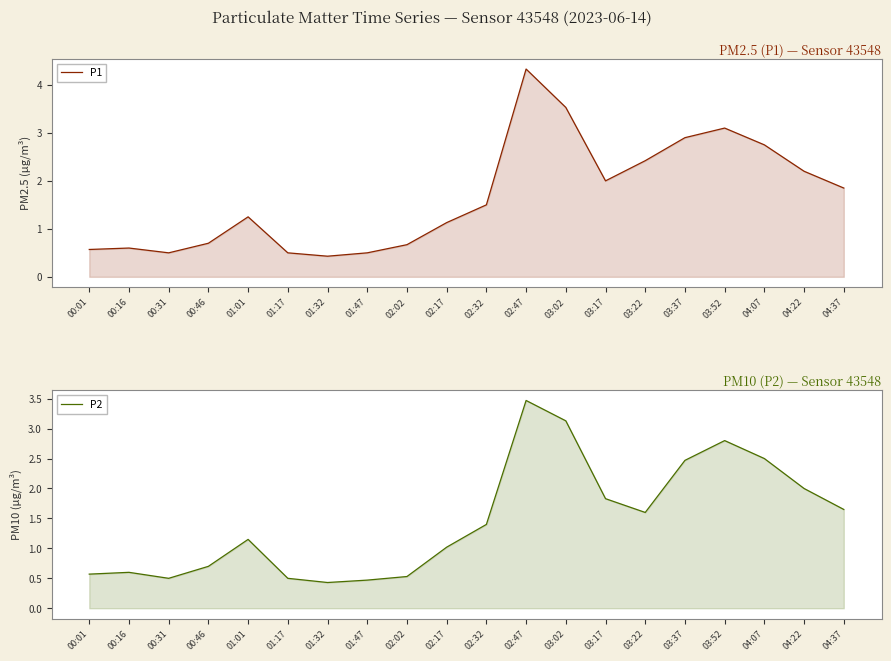

The value of P1 at 00:46 is 0.7. True or false?

True